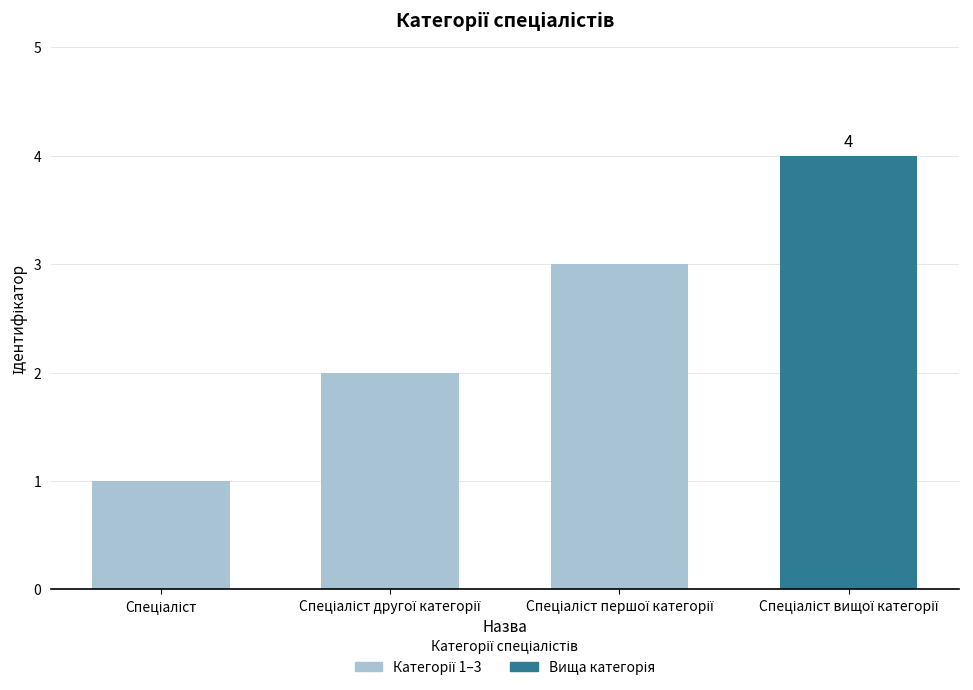

How many data points are less than 3?

2